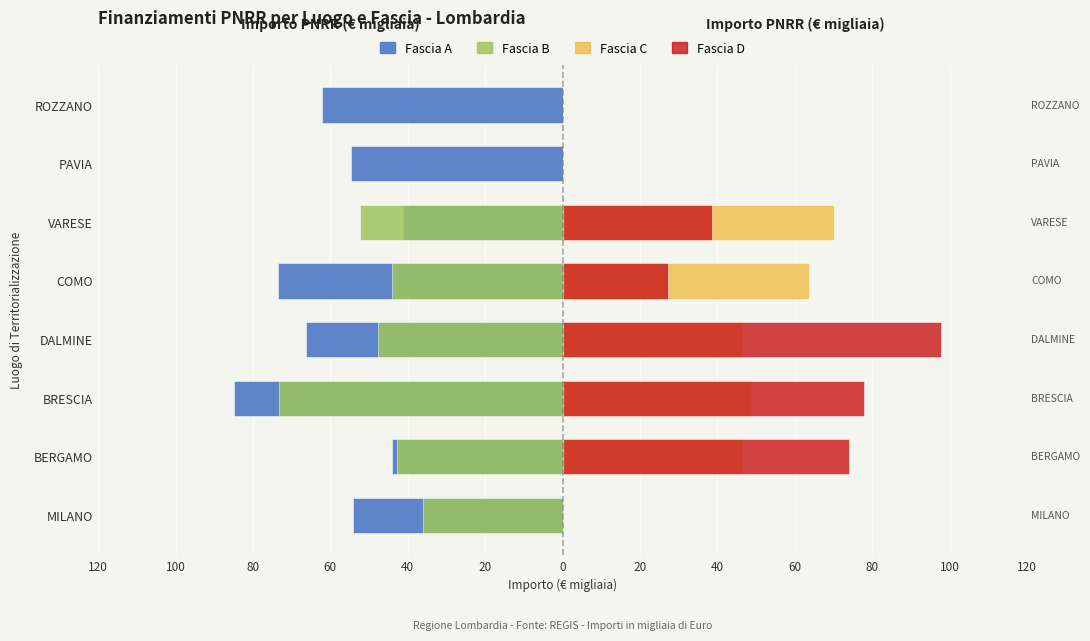

True or false: Fascia C has a value of 0.0 at MILANO.

True